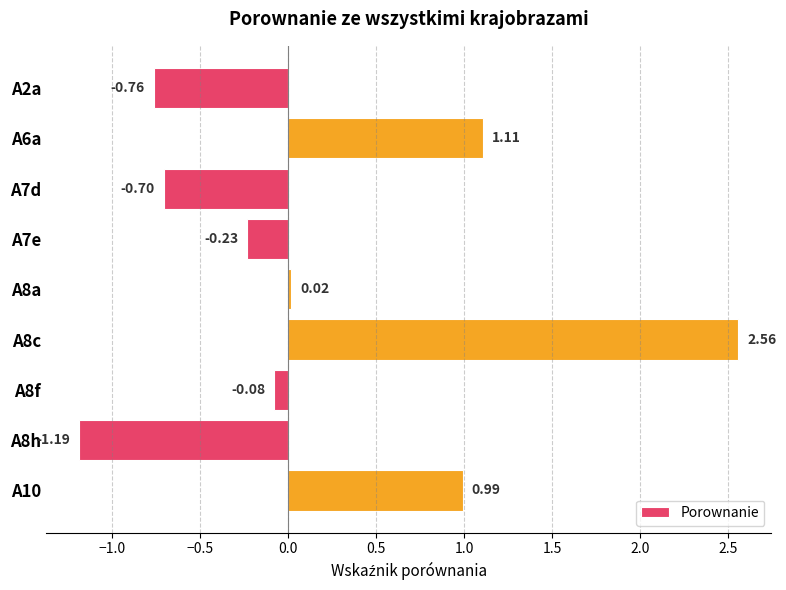

List the labels in order of value, smallest first.

A8h, A2a, A7d, A7e, A8f, A8a, A10, A6a, A8c